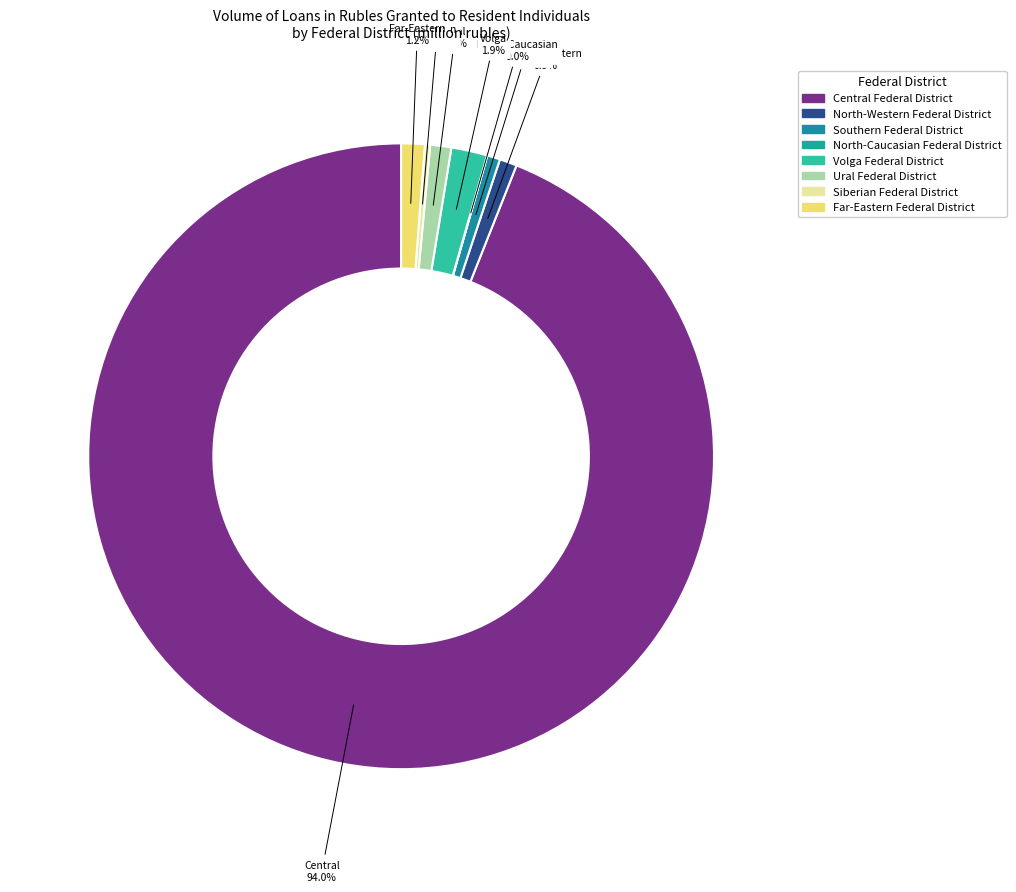

Combined, what portion of the pie is Southern Federal District and North-Western Federal District?

1.6%